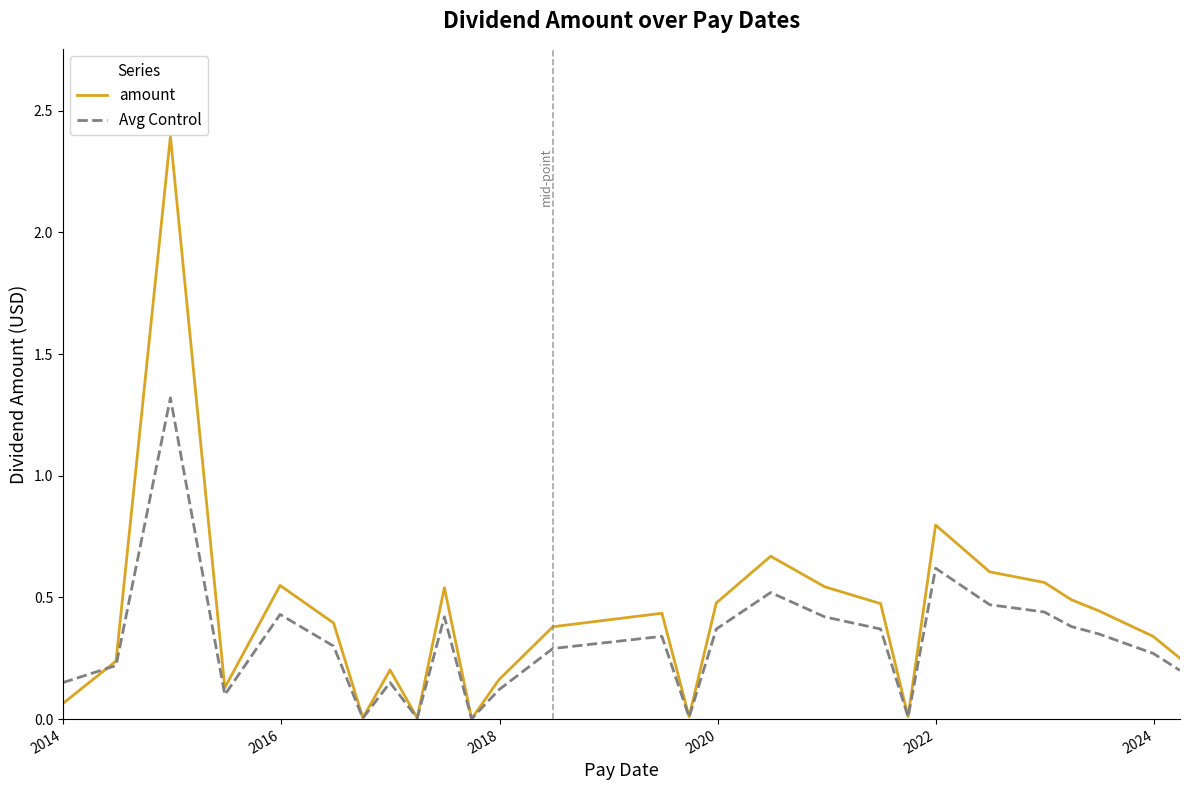

What is the greatest value displayed?

2.4